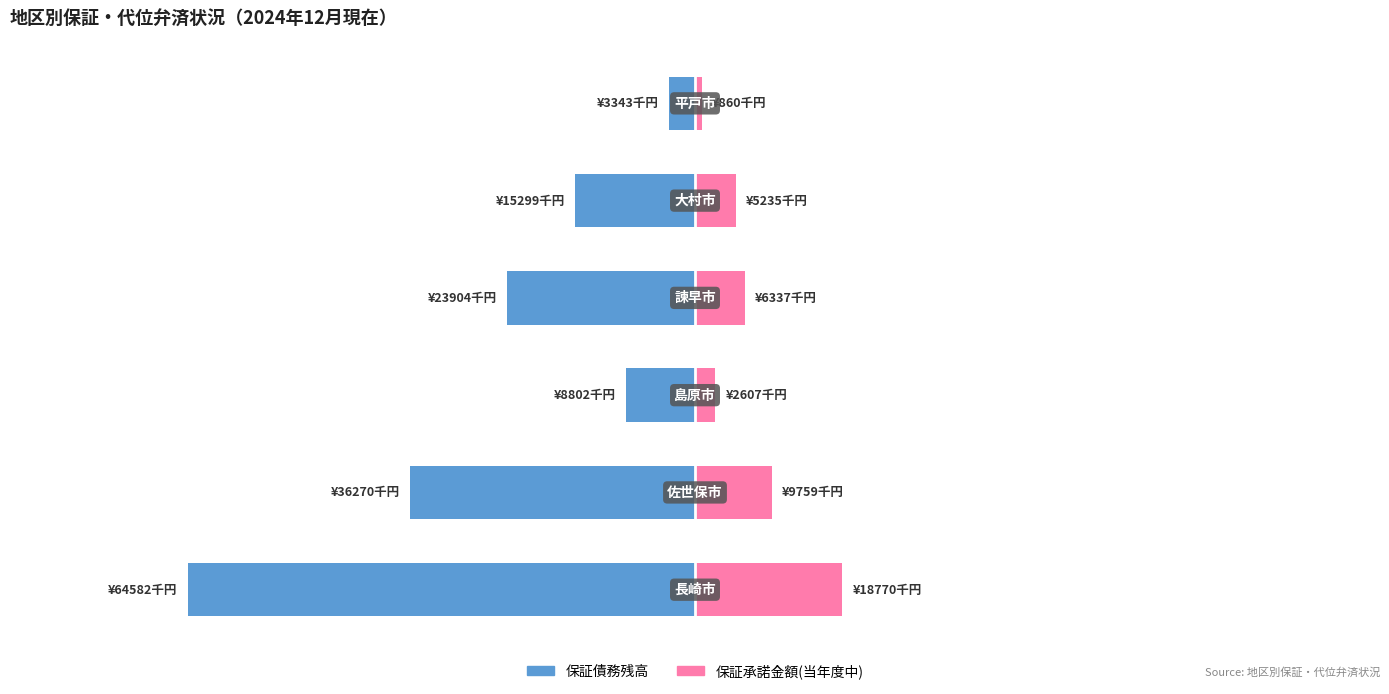

How many bars are there in each group?

2